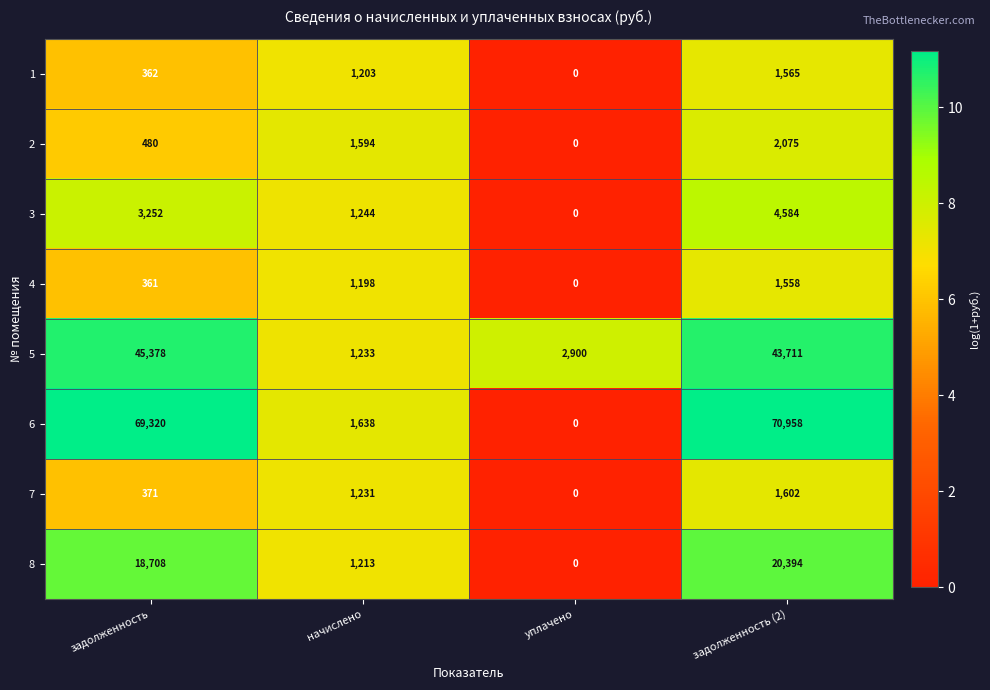

What is the difference between the maximum and minimum values in the 7 series?

1602